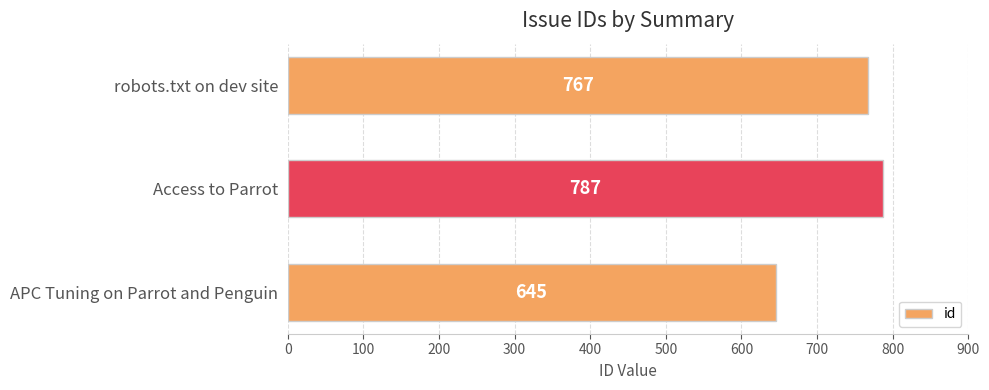

The value at APC Tuning on Parrot and Penguin is 1029. True or false?

False